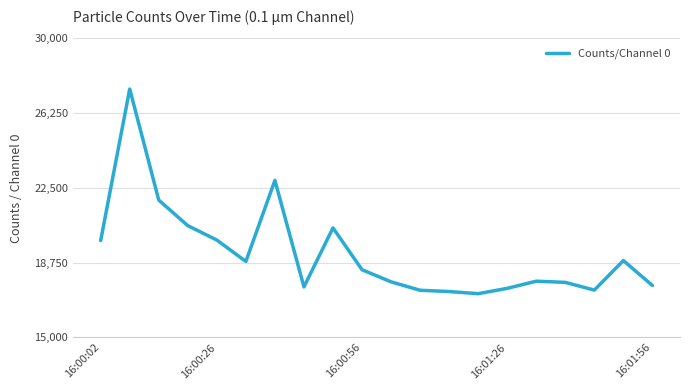

What is the difference between the maximum and minimum values?

10268